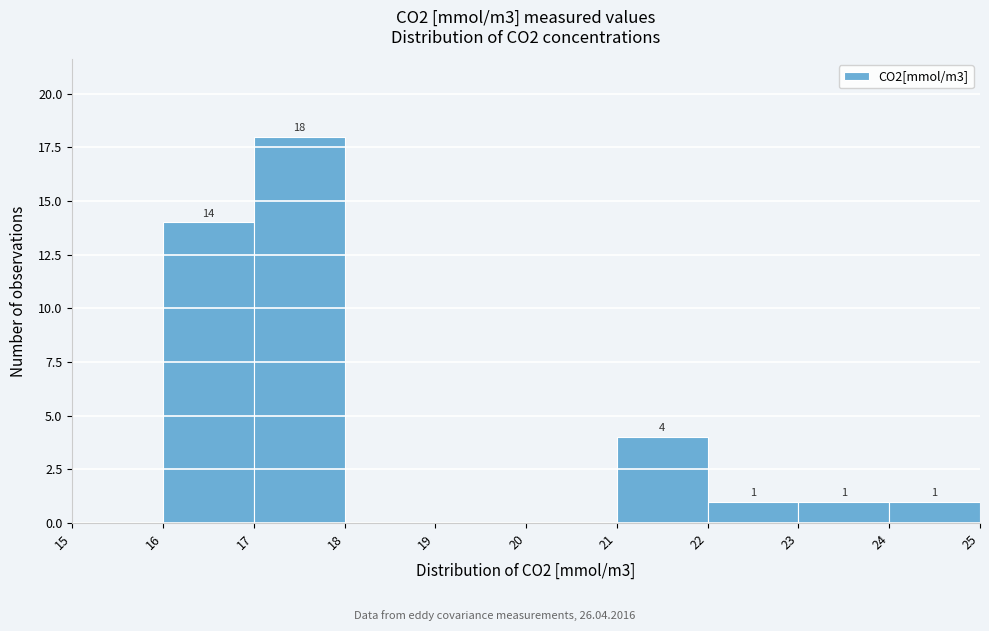

Over which range of the x-axis is the bar tallest?

17 to 18